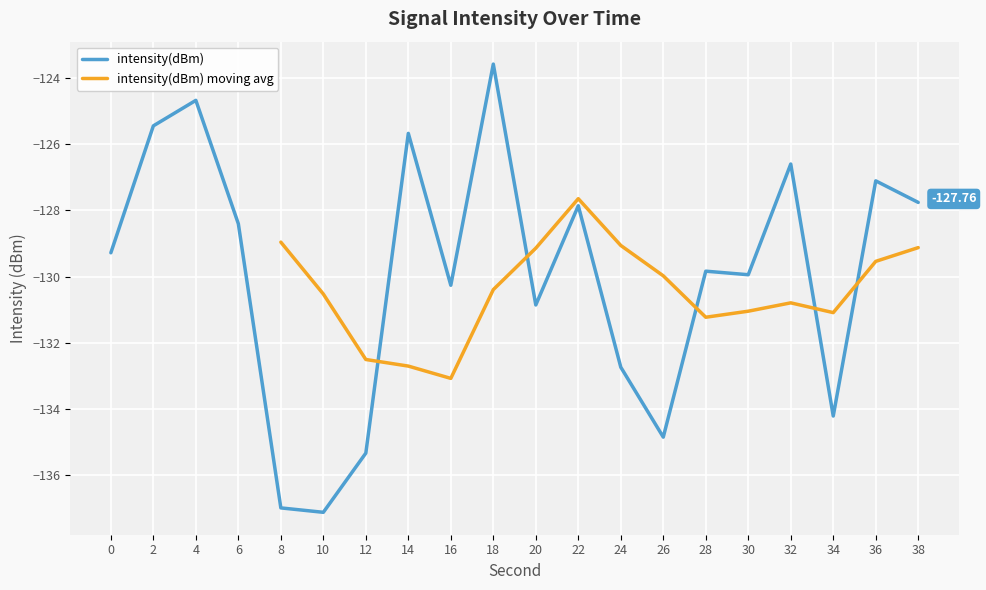

Read the value at 26.

-134.8